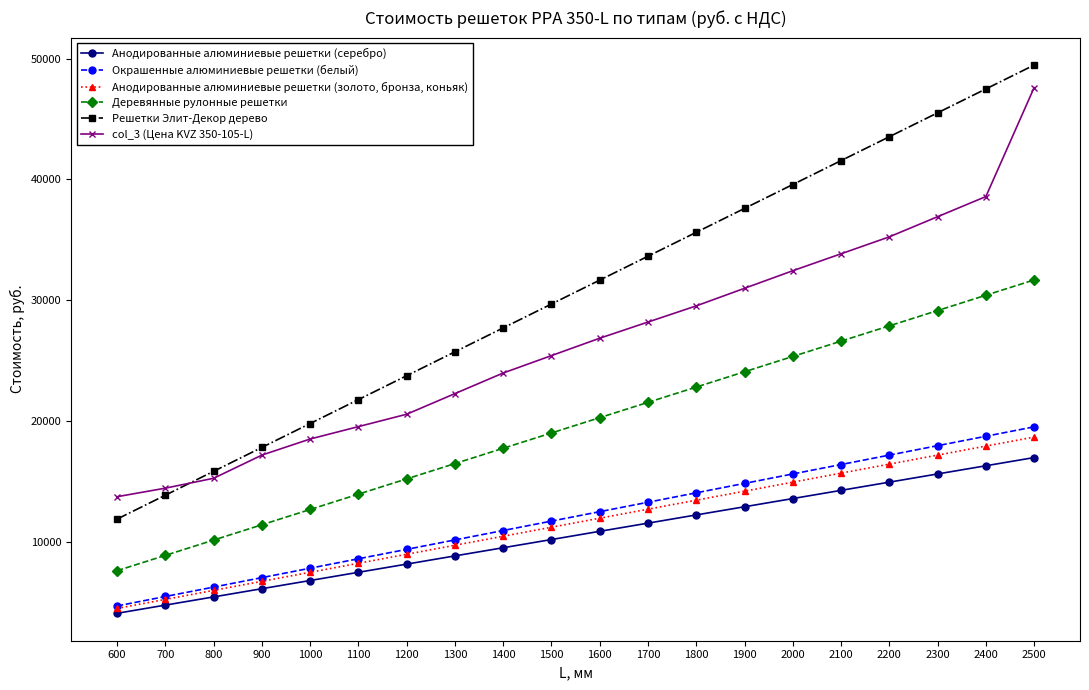

Which label corresponds to the smallest value in the chart?

600